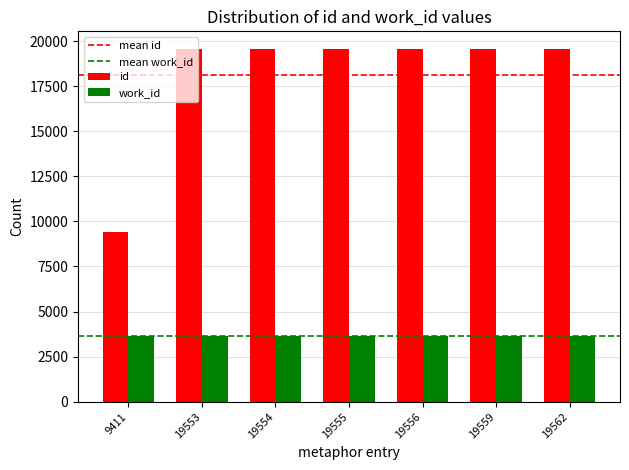

The id series shows 19553 at 19553. True or false?

True